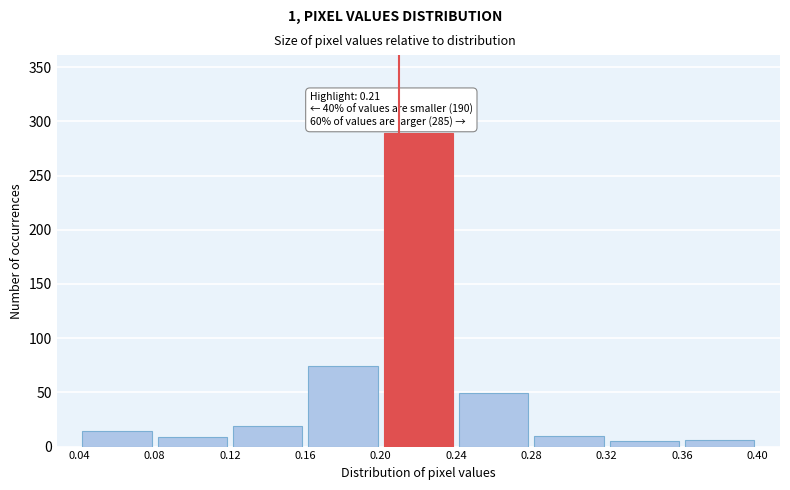

Over which range of the x-axis is the bar tallest?

0.20 to 0.24